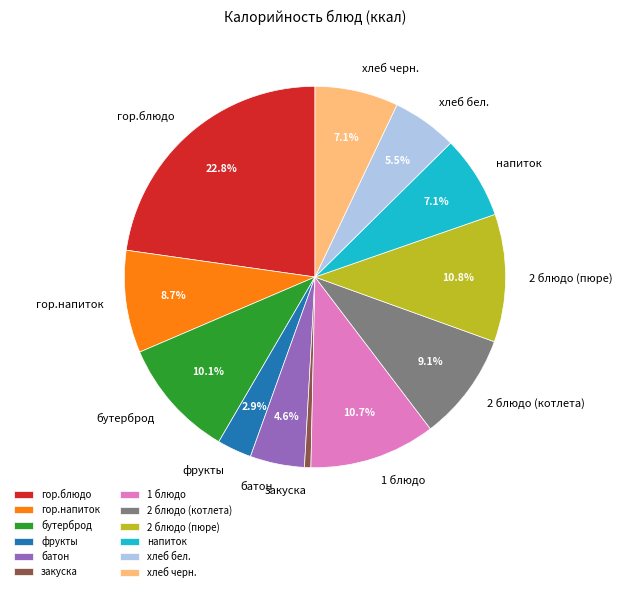

Which category has the biggest portion of the pie?

гор.блюдо